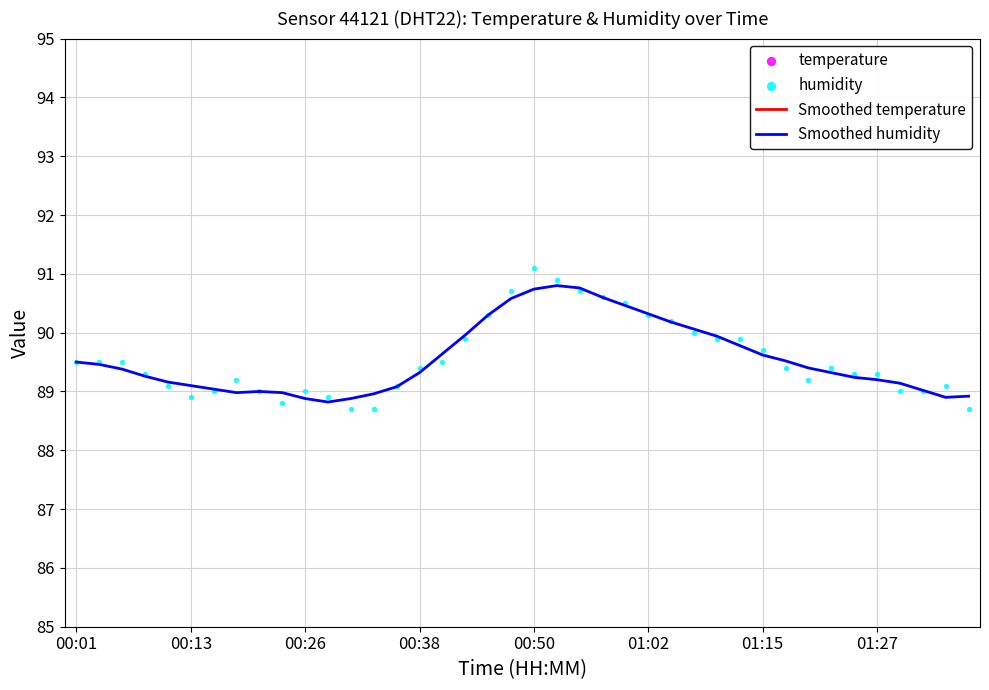

The Smoothed humidity series shows 88.9 at 00:26. True or false?

True